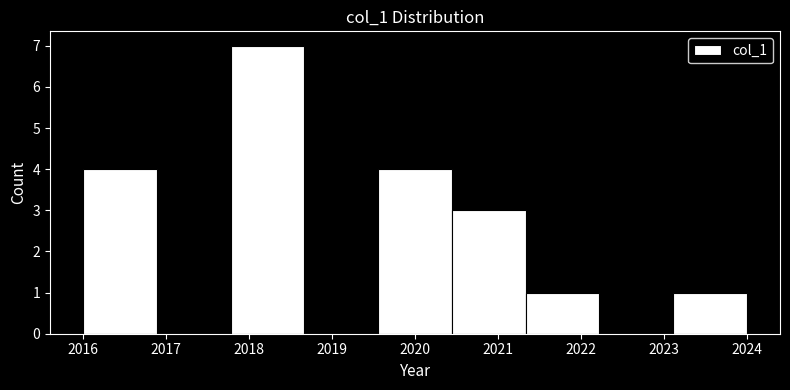

Reading left to right, transcribe this chart: for each bar, give the range it covers on the x-axis and its height. Neither the bar edges nor the heights are printed on the chart, so give them approximately, as read against the axes.

2016.0 to 2016.9: 4
2016.9 to 2017.8: 0
2017.8 to 2018.7: 7
2018.7 to 2019.6: 0
2019.6 to 2020.4: 4
2020.4 to 2021.3: 3
2021.3 to 2022.2: 1
2022.2 to 2023.1: 0
2023.1 to 2024.0: 1